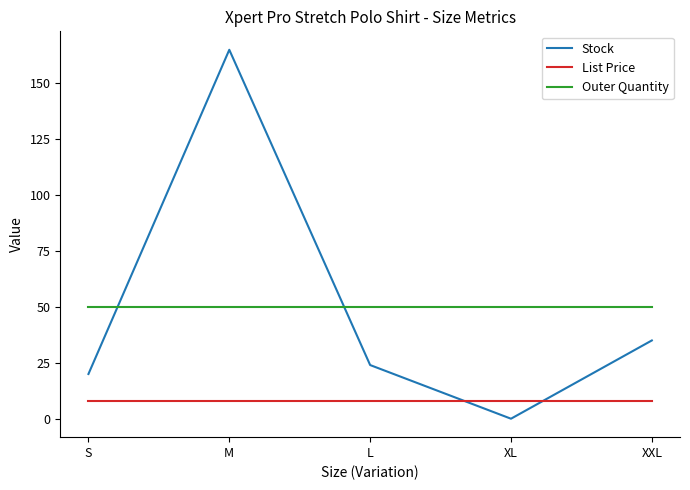

True or false: Outer Quantity and List Price intersect in this chart.

False